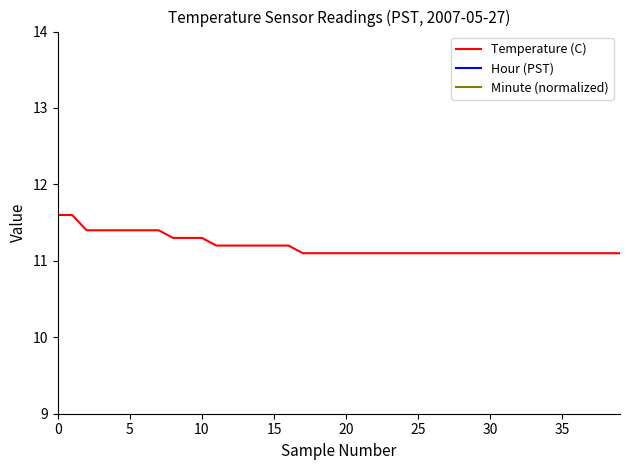

What is the difference between the second highest and second lowest values in the Hour (PST) series?

0.4